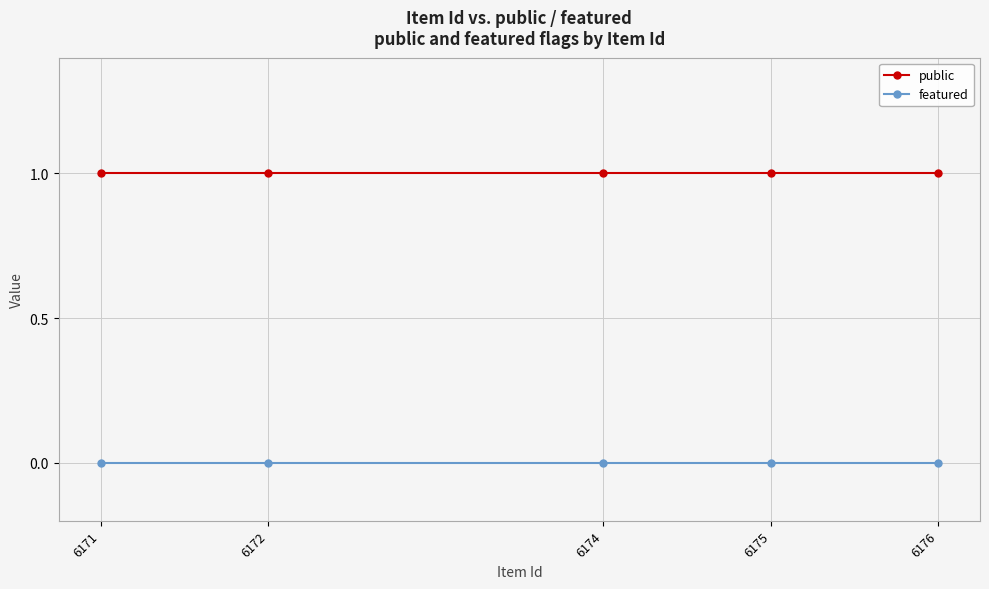

True or false: featured and public cross at least once.

False